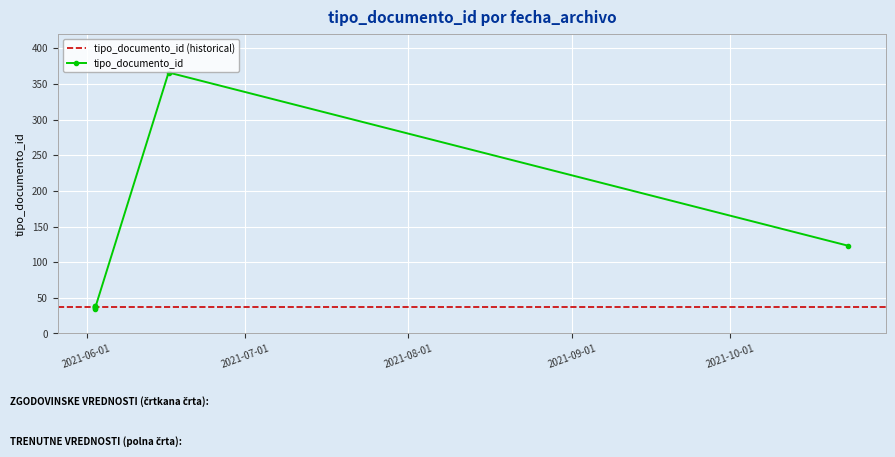

Approximately how many times larger is the value at 2021-06-16 11:58:54 compared to 2021-06-02 15:00:44?

10.2